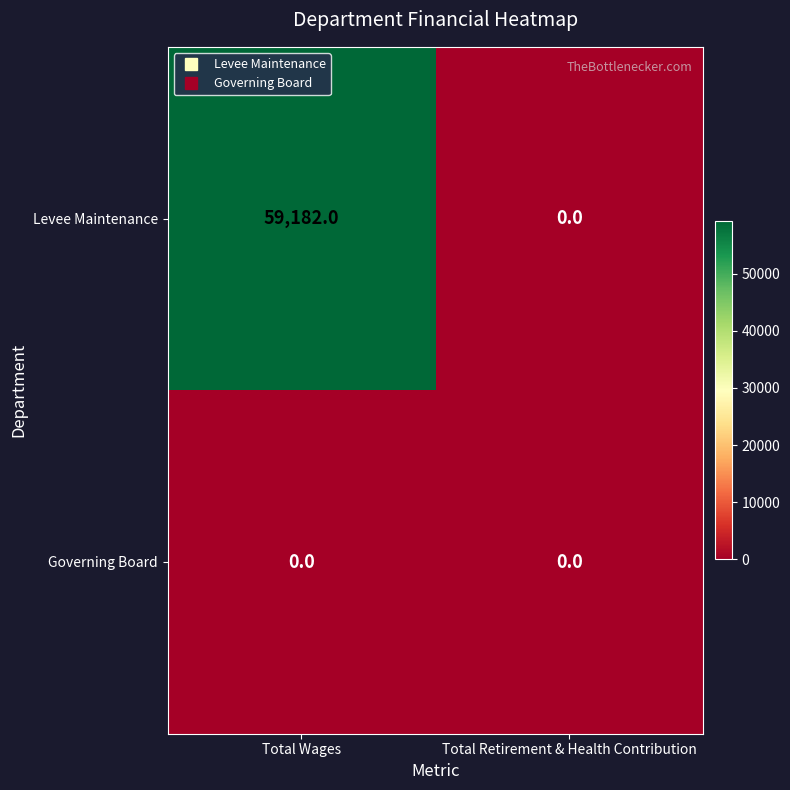

Reading left to right, transcribe all the data shown in this chart.

Levee Maintenance: 59182	0
Governing Board: 0	0